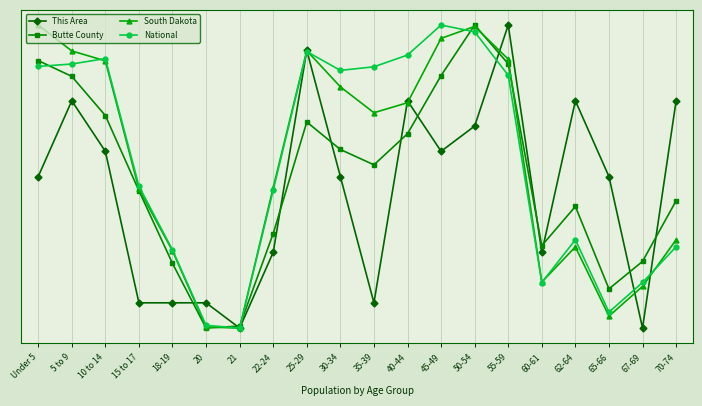

Is this an area chart (filled region under the line)?

No